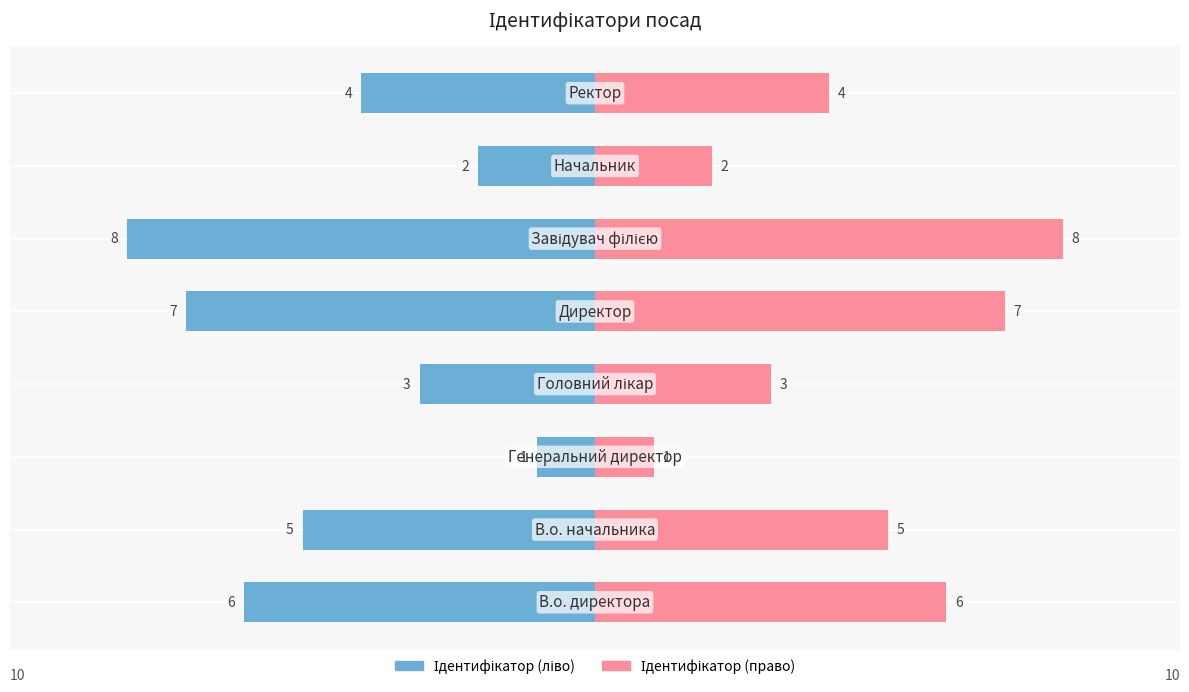

Reading right to left, extract all data points from this chart.

Ідентифікатор (ліво): 7=-4	6=-2	5=-8	4=-7	3=-3	2=-1	1=-5	0=-6
Ідентифікатор (право): 7=4	6=2	5=8	4=7	3=3	2=1	1=5	0=6